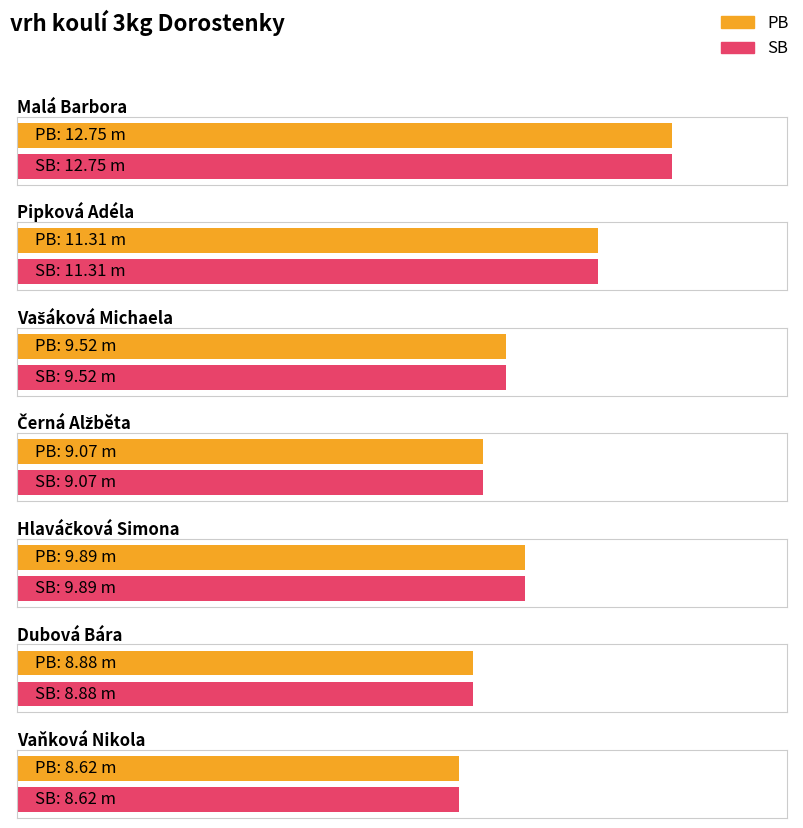

Which series has the largest total across all categories?

PB